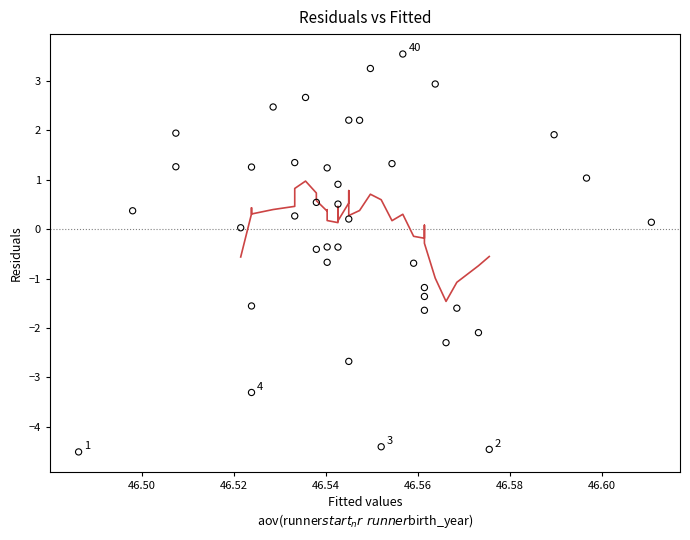

What is the range of Y values (max minus min)?

8.0